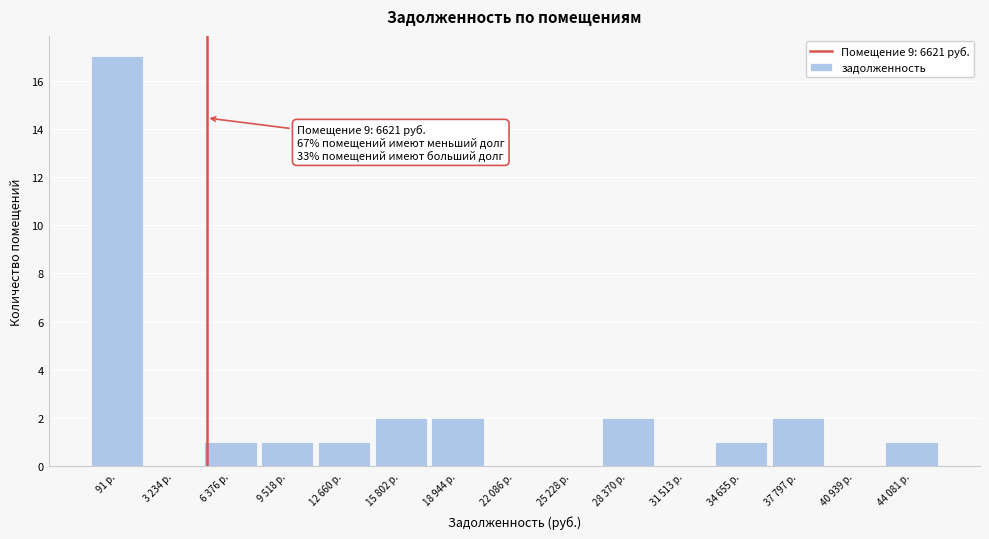

Reading left to right, extract all data points from this chart.

91 р.=17	3 234 р.=0	6 376 р.=1	9 518 р.=1	12 660 р.=1	15 802 р.=2	18 944 р.=2	22 086 р.=0	25 228 р.=0	28 370 р.=2	31 513 р.=0	34 655 р.=1	37 797 р.=2	40 939 р.=0	44 081 р.=1